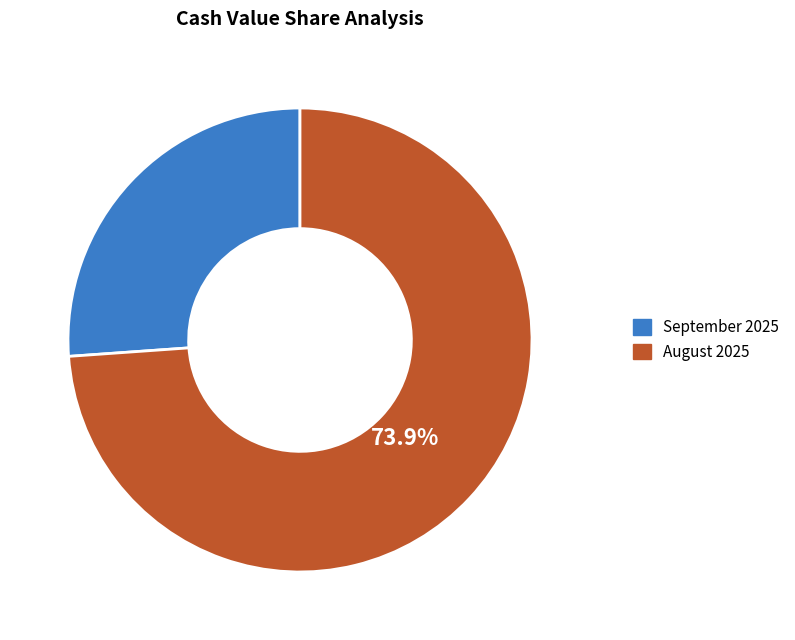

Count the number of slices in the pie.

2